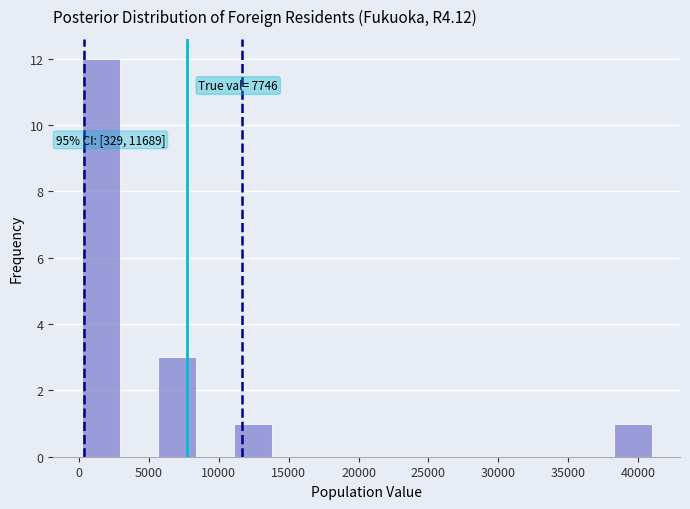

Over which range of the x-axis is the bar tallest?

0 to 3000